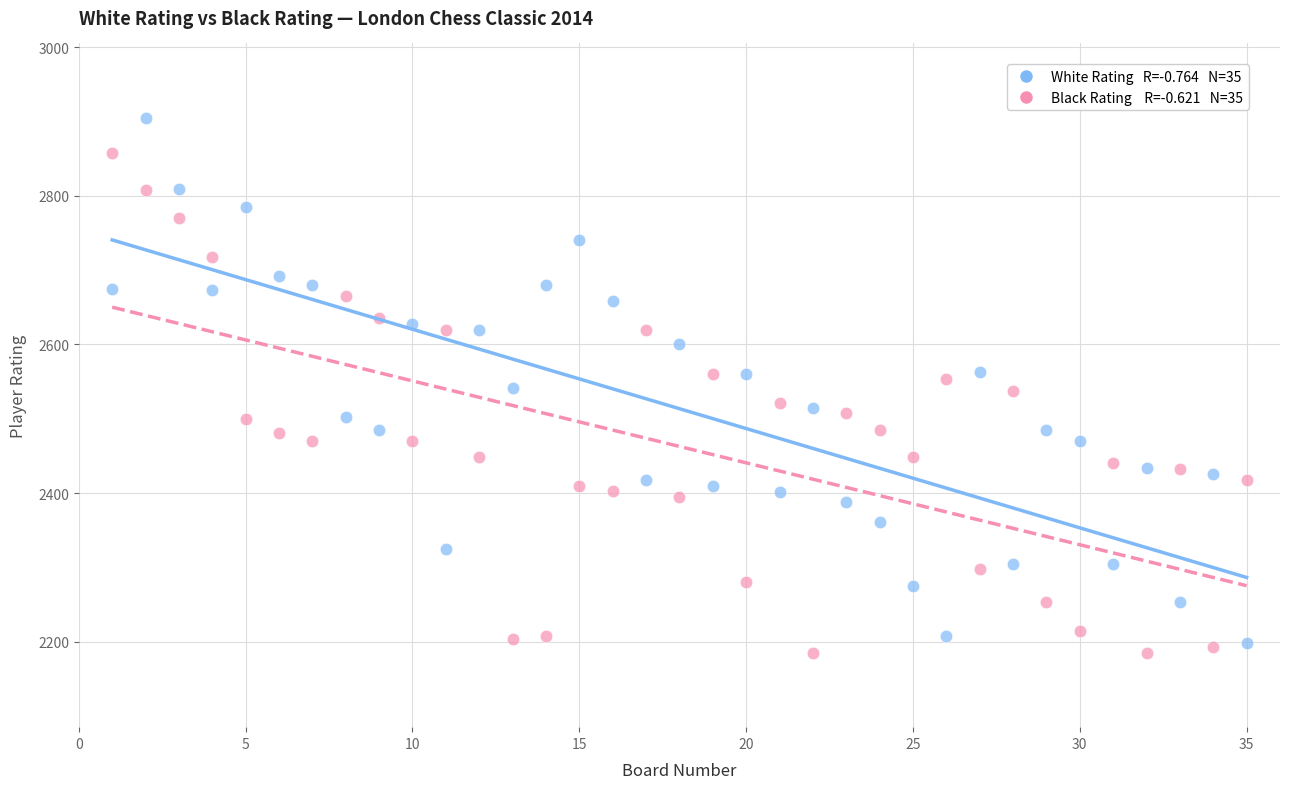

Across all data points, what is the range of Y values (max minus min)?

720